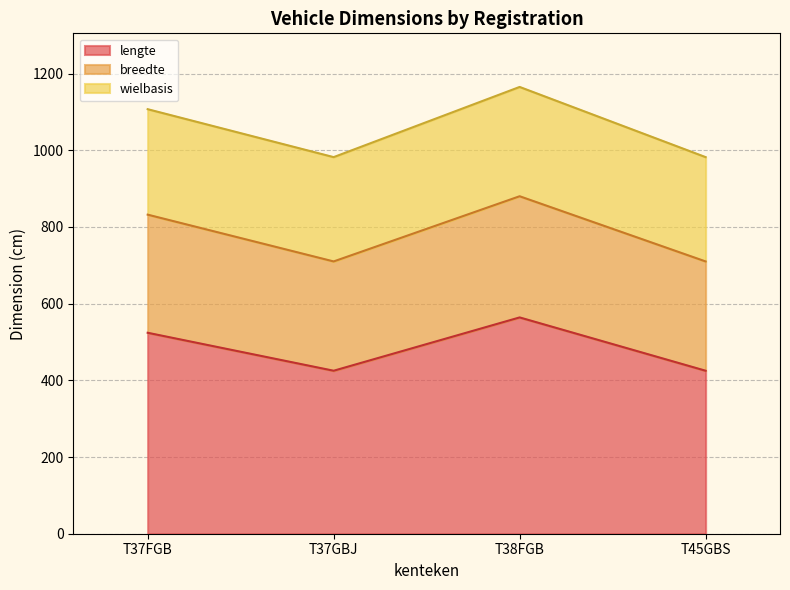

What is the maximum value for lengte?

564